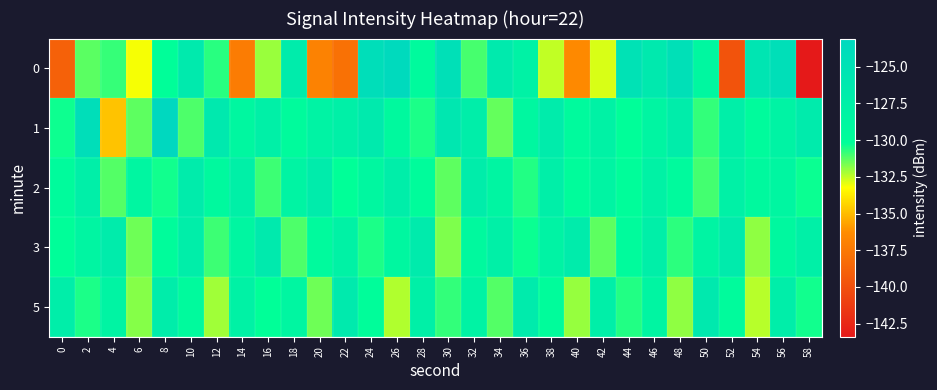

Count the number of data series in this chart.

5